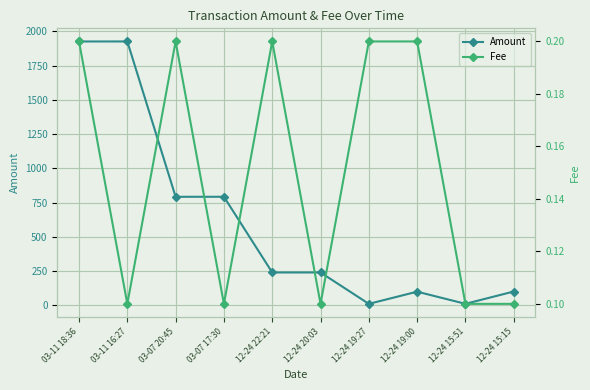

True or false: Amount has a value of 220.2 at 03-07 17:30.

False